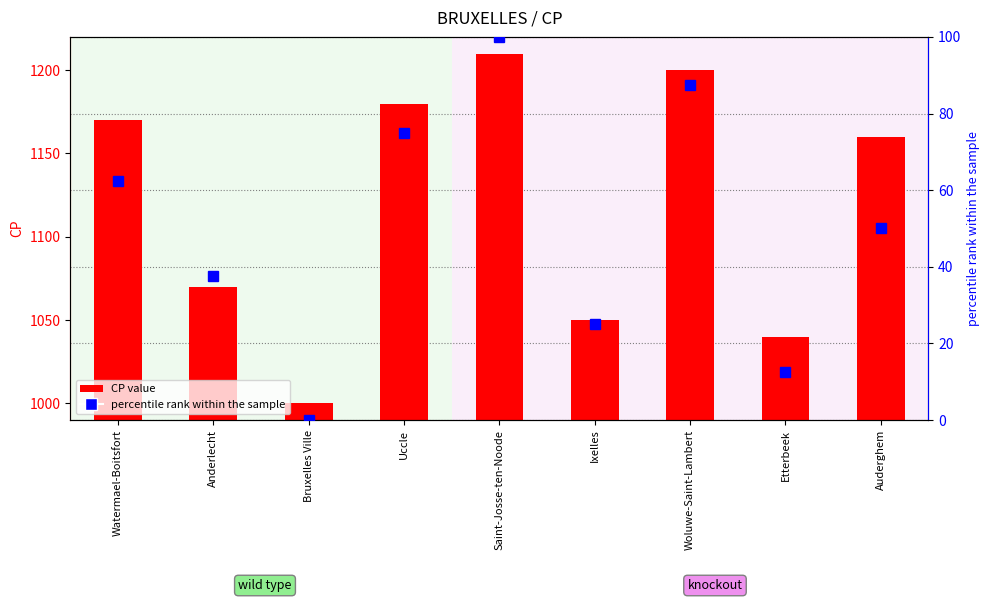

Between Saint-Josse-ten-Noode and Auderghem, which series saw the biggest shift?

CP value